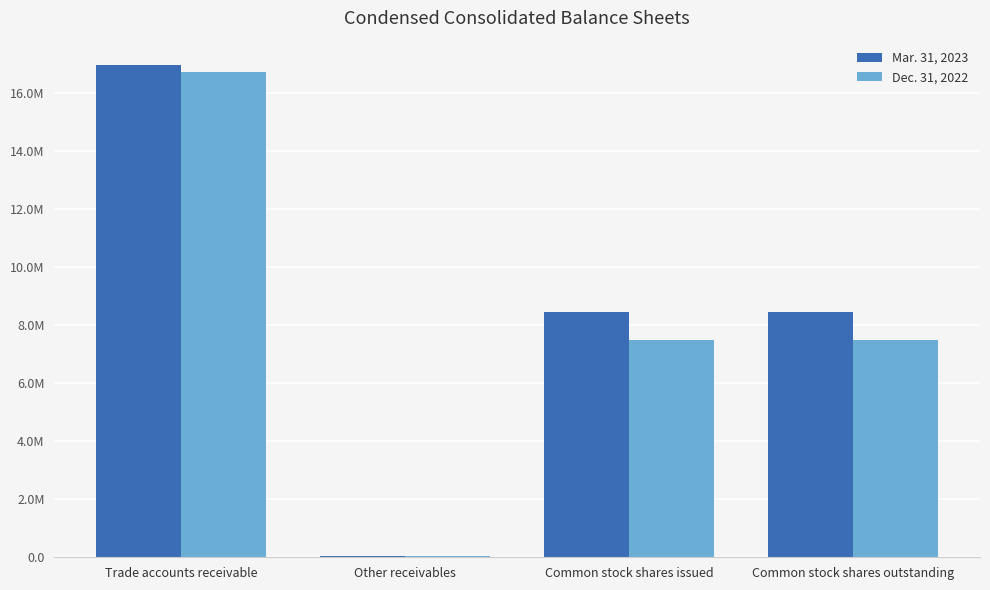

Does the chart contain any negative values?

No